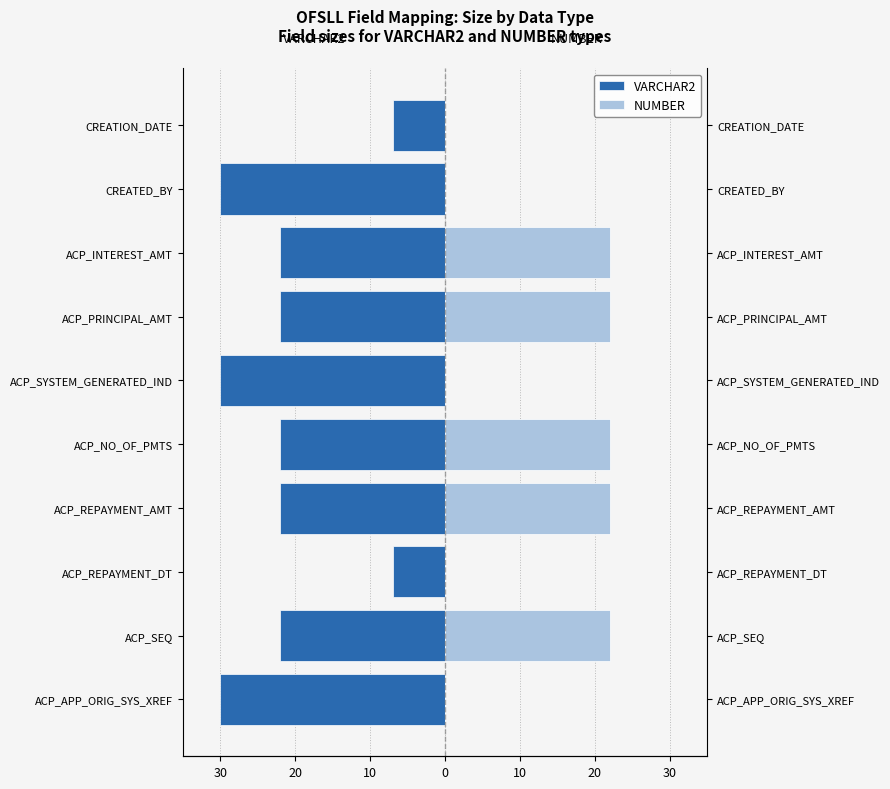

Reading right to left, list all the values displayed in this chart.

VARCHAR2: -7	-30	-22	-22	-30	-22	-22	-7	-22	-30
NUMBER: 0	0	22	22	0	22	22	0	22	0